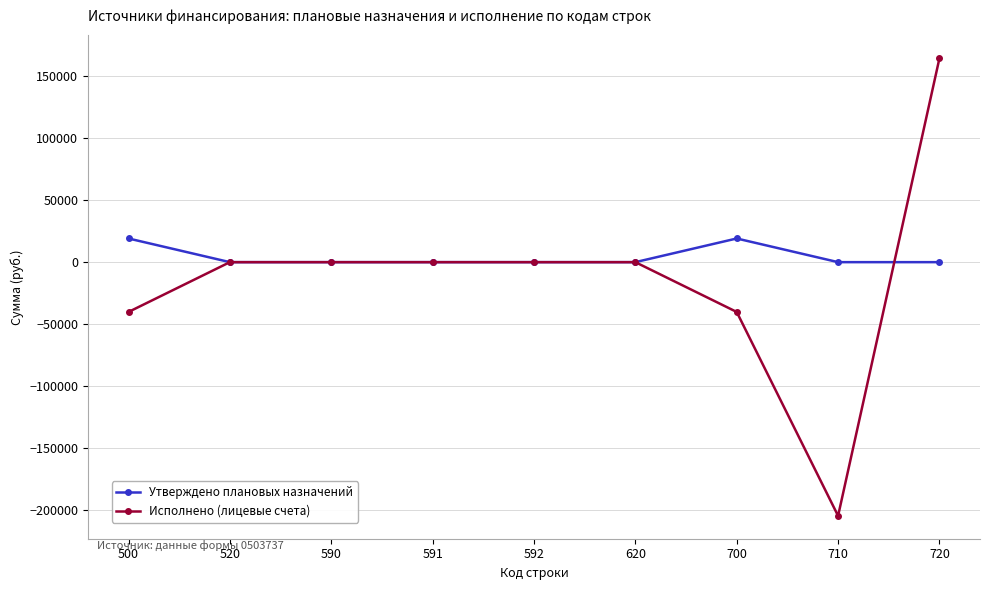

True or false: Утверждено плановых назначений has a value of 0.0 at 720.

True